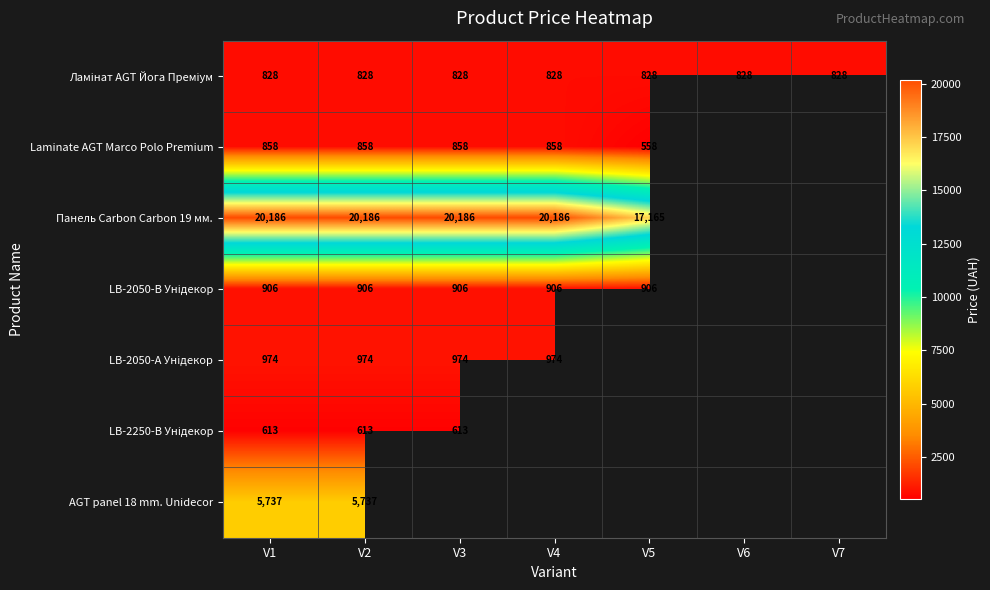

Is the value of Laminate AGT Marco Polo Premium at V2 greater than the value of AGT panel 18 mm. Unidecor at V1?

No